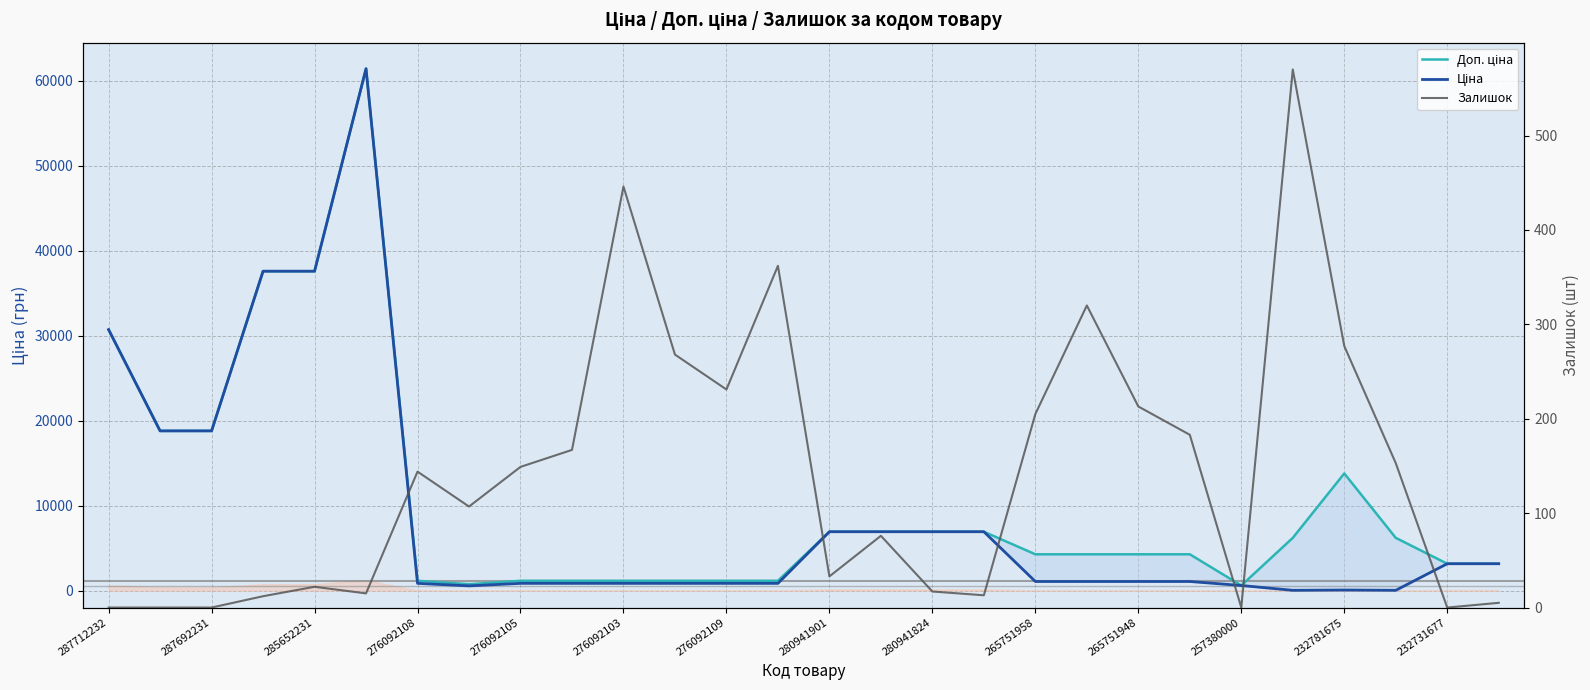

At which label is Доп. ціна closest to 31014?

287712232